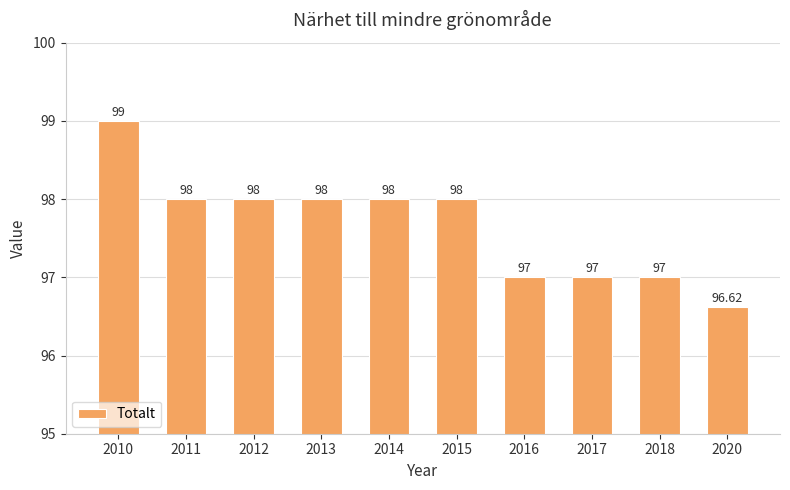

Reading left to right, what are all the values shown in this chart?

99.0	98.0	98.0	98.0	98.0	98.0	97.0	97.0	97.0	96.6